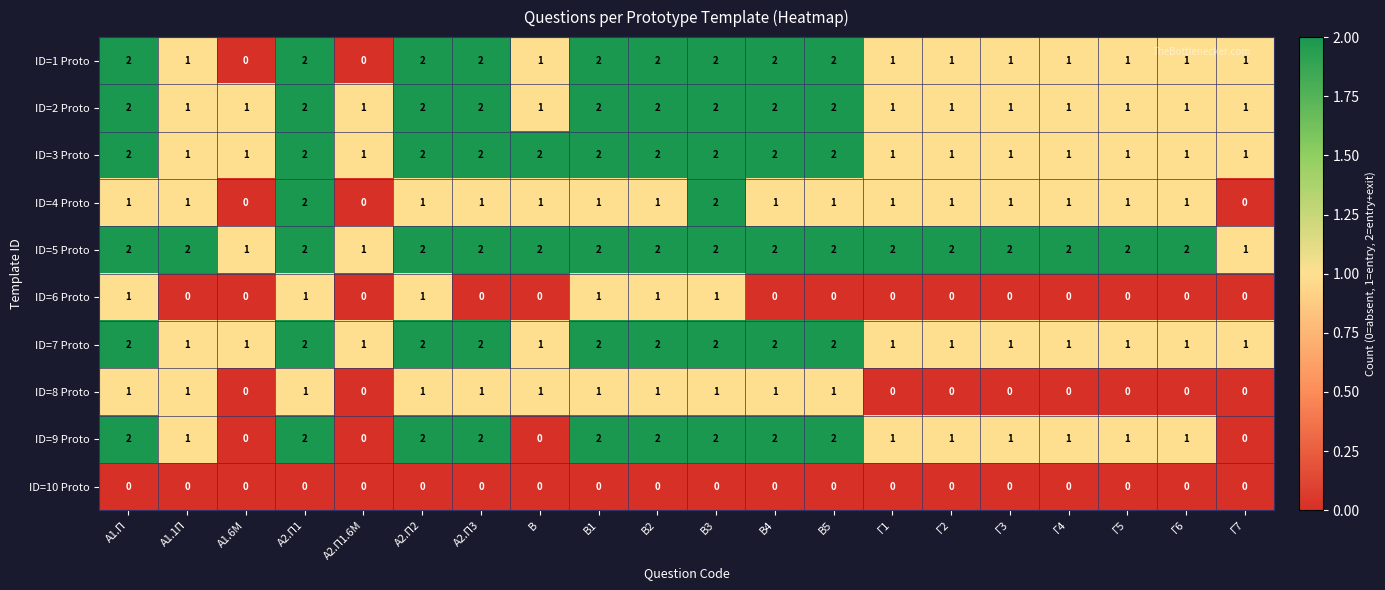

The ID=3 Proto series shows 1 at Γ7. True or false?

True